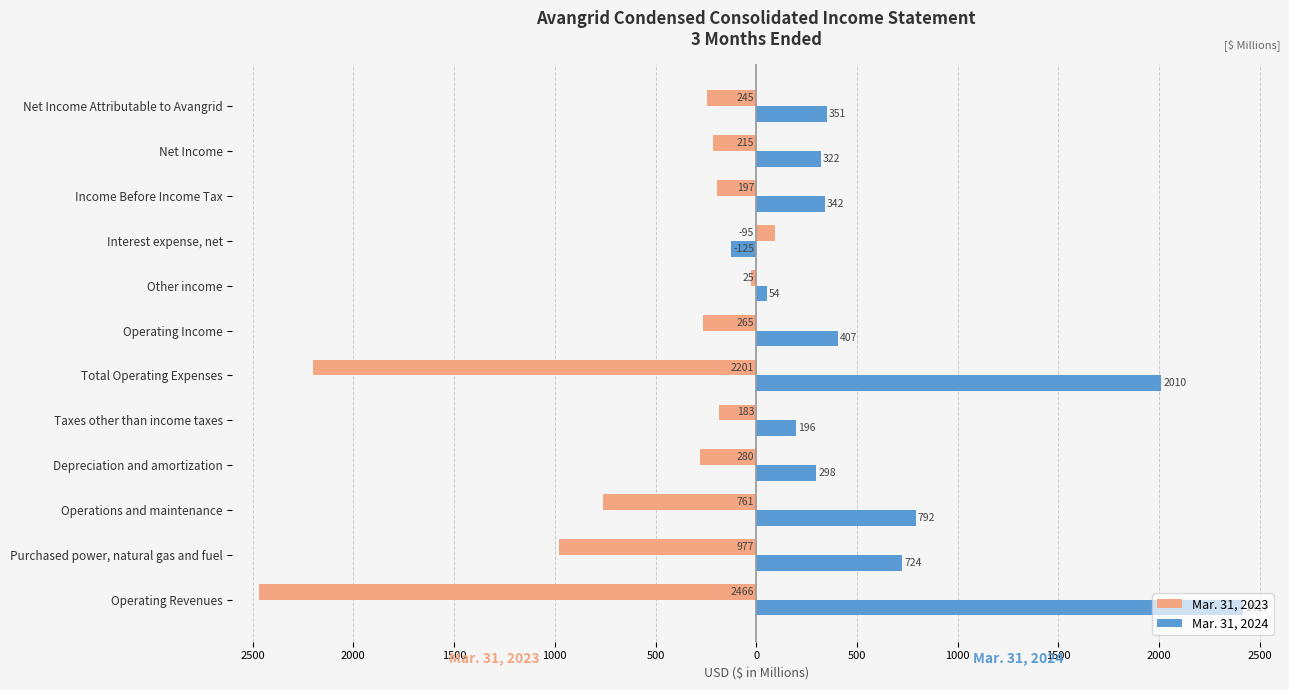

What are all the series names shown in the legend?

Mar. 31, 2023, Mar. 31, 2024